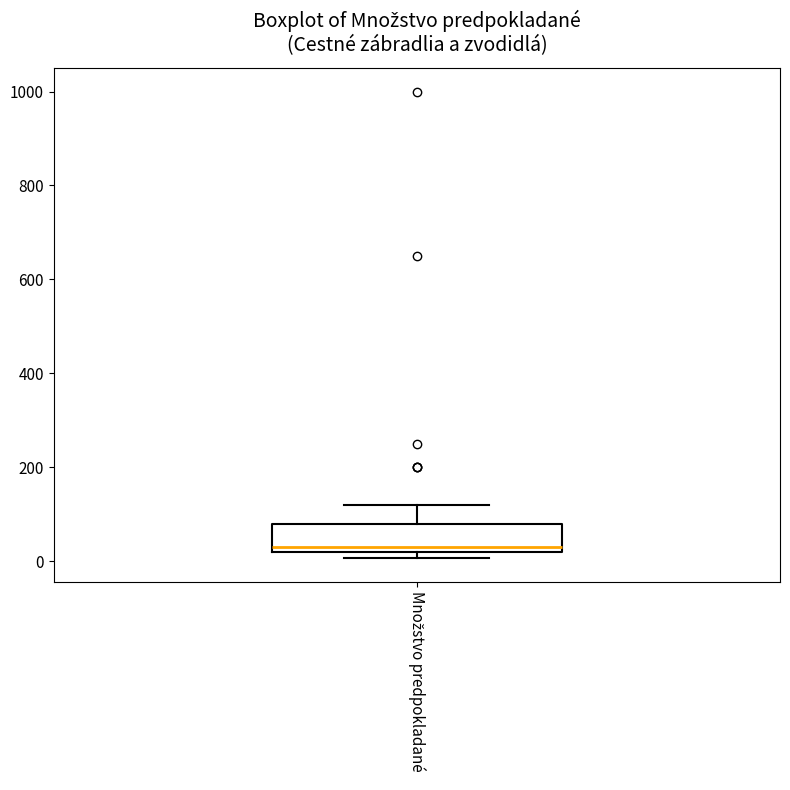

Where is the upper edge of the box for Množstvo predpokladané on the y-axis? The values are not printed on the chart, so give them approximately, as read against the axis.

80